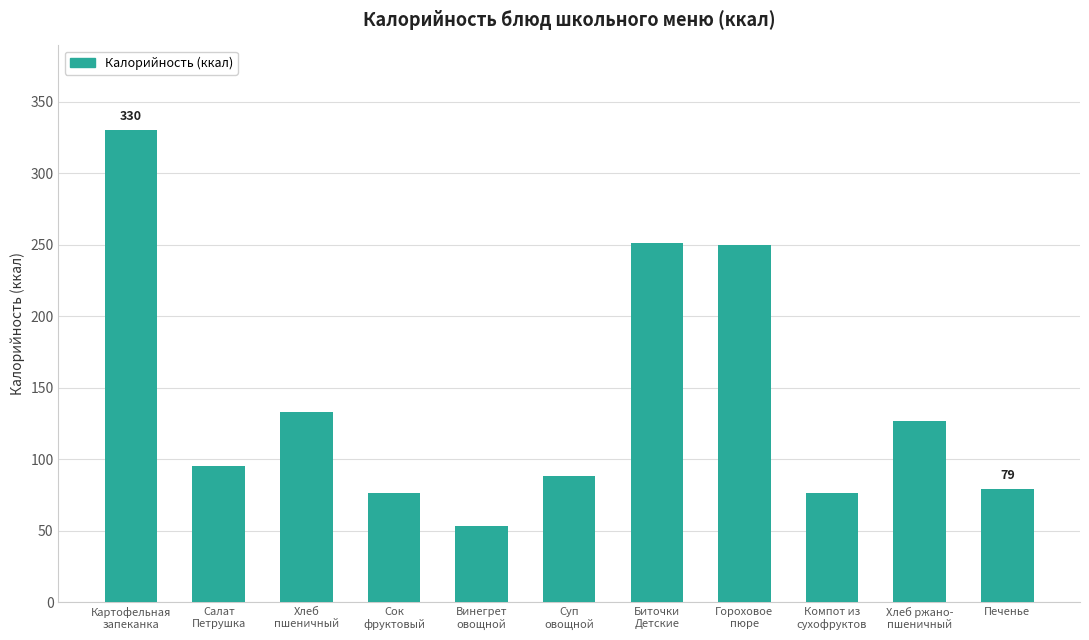

What is the label of the 9th bar from the right?

Хлеб
пшеничный